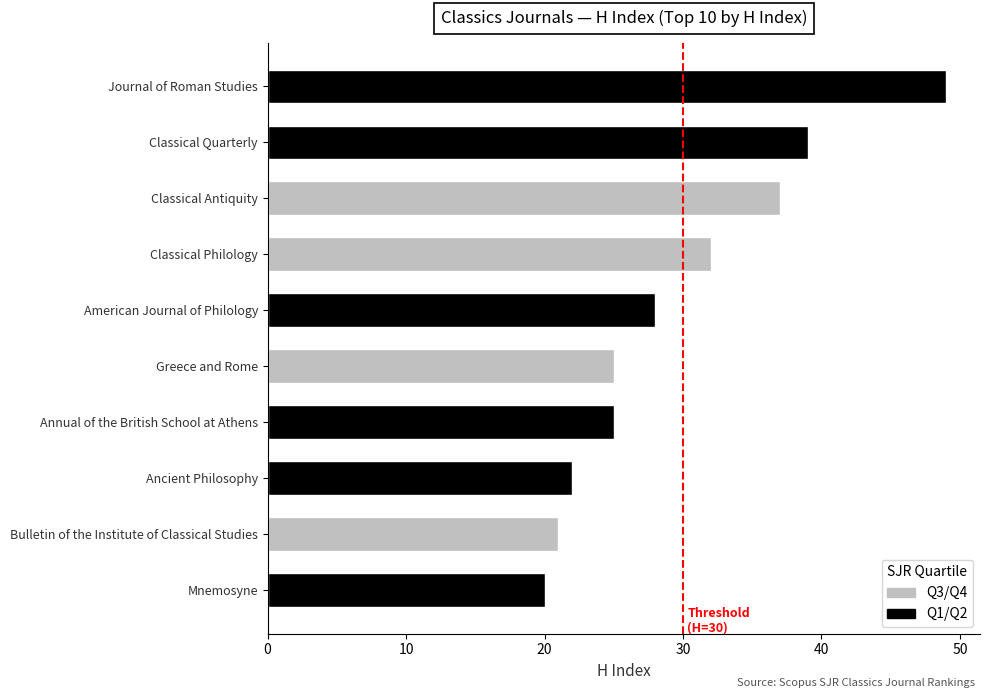

The chart shows a value of 39 at h_index. True or false?

True